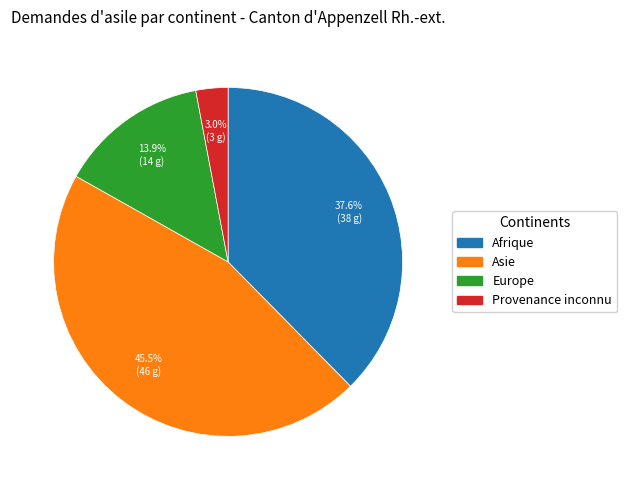

Is there any slice that represents more than half of the pie?

No